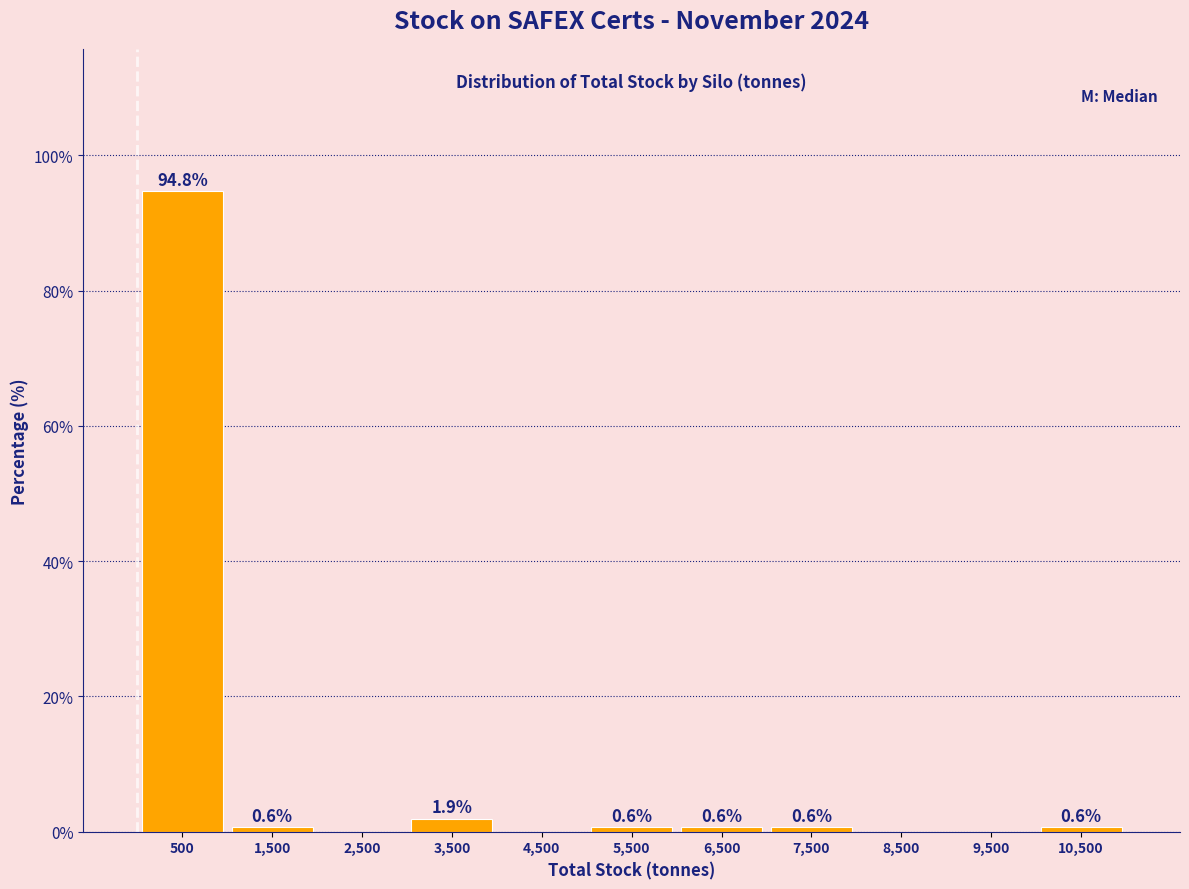

Which range on the x-axis has the tallest bar?

0 to 1000